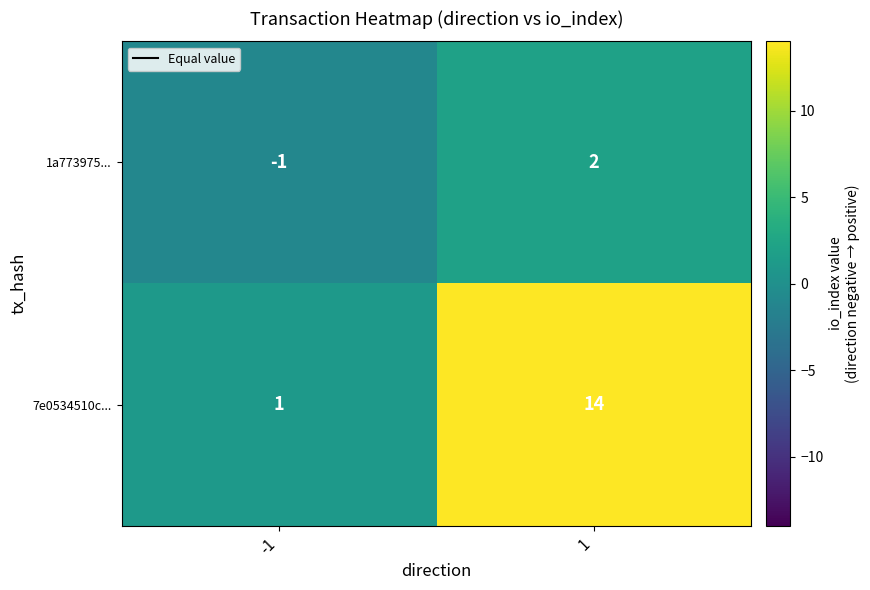

What is the difference between the 7e0534510c... values at 1 and -1?

13